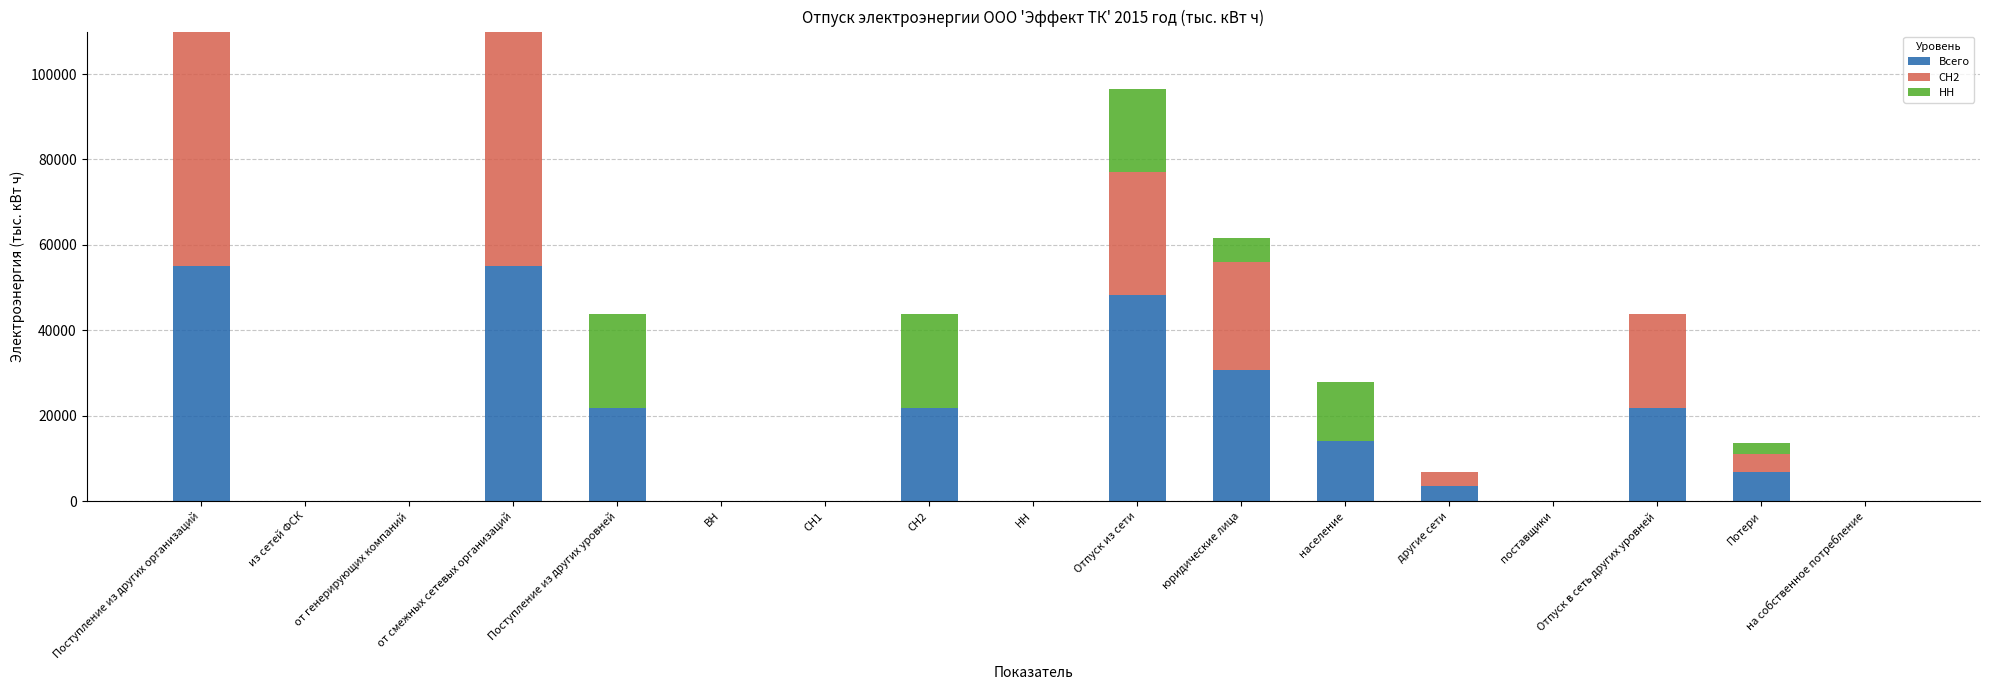

The Всего series shows 54971.5 at от смежных сетевых организаций. True or false?

True